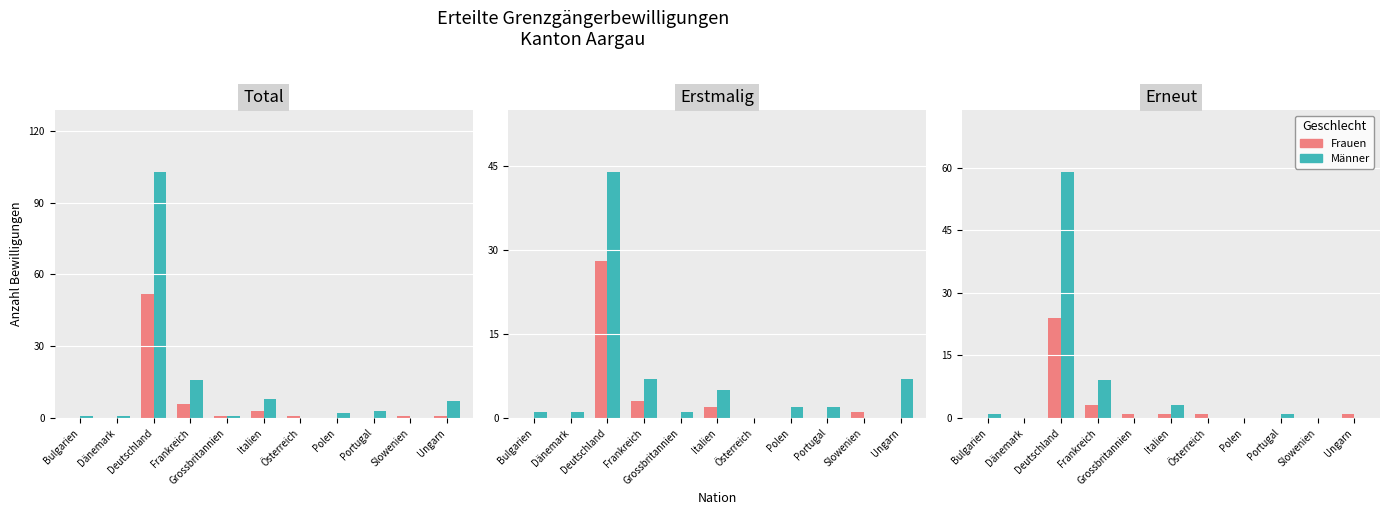

At which label does Frauen reach its minimum?

Bulgarien